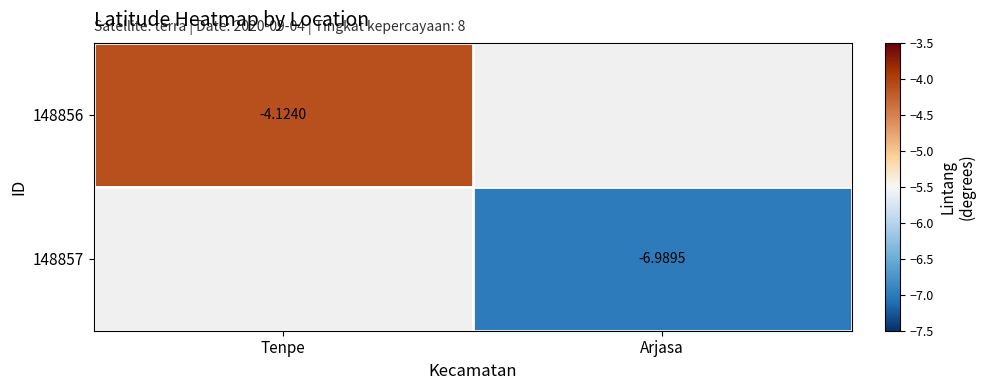

Which has a higher value, Arjasa or Tenpe?

Tenpe